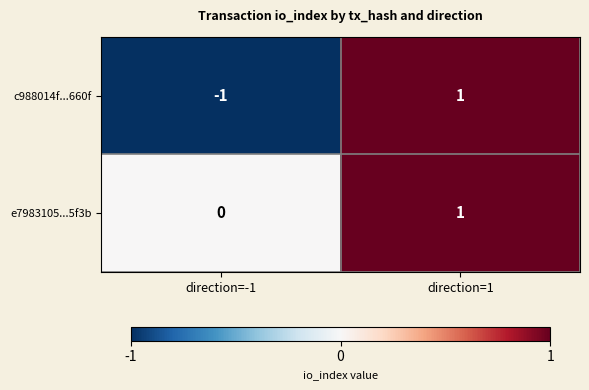

Rank the series by their average value, from highest to lowest.

e7983105...5f3b, c988014f...660f